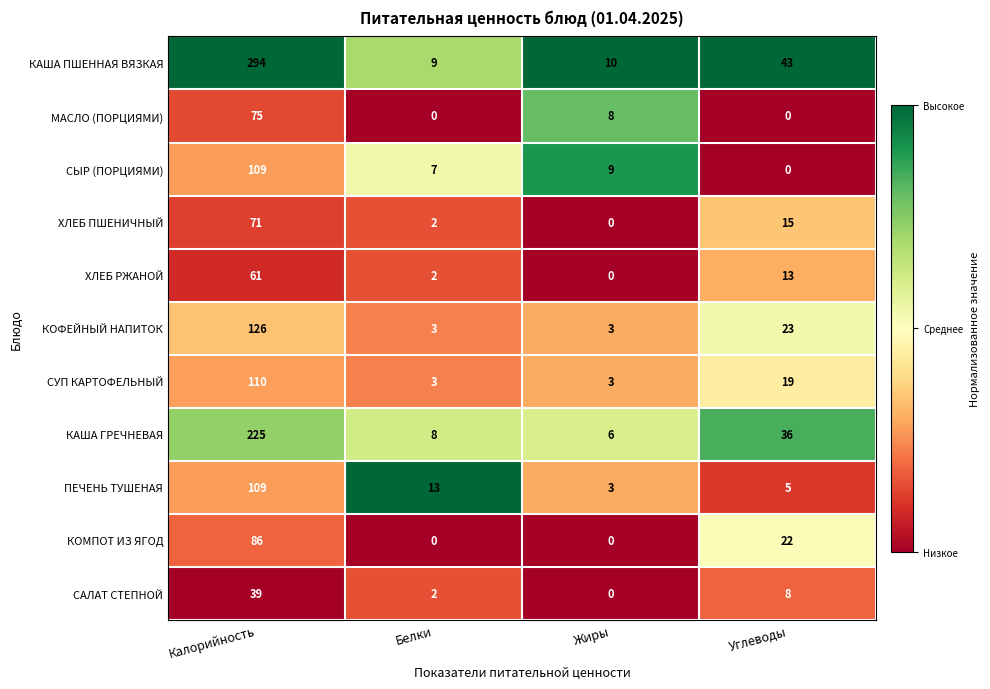

How many series are shown in this chart?

11